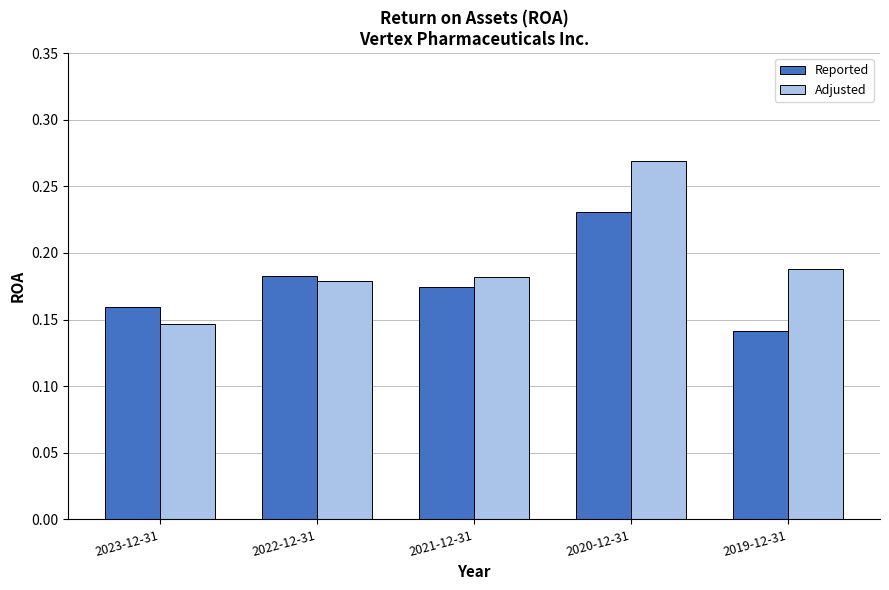

Which series changed the most between 2022-12-31 and 2019-12-31?

Reported